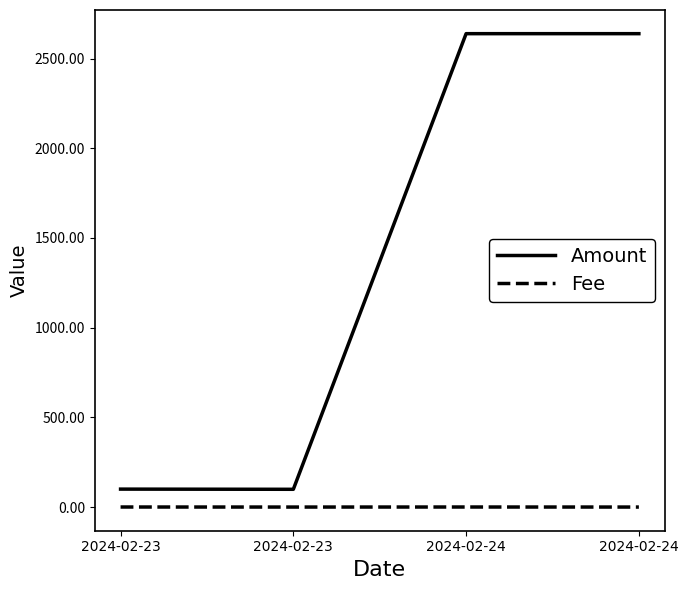

Reading right to left, extract all data points from this chart.

Amount: 2638.8	2638.8	99.0	100.0
Fee: 0.0	0.2	0.0	0.2